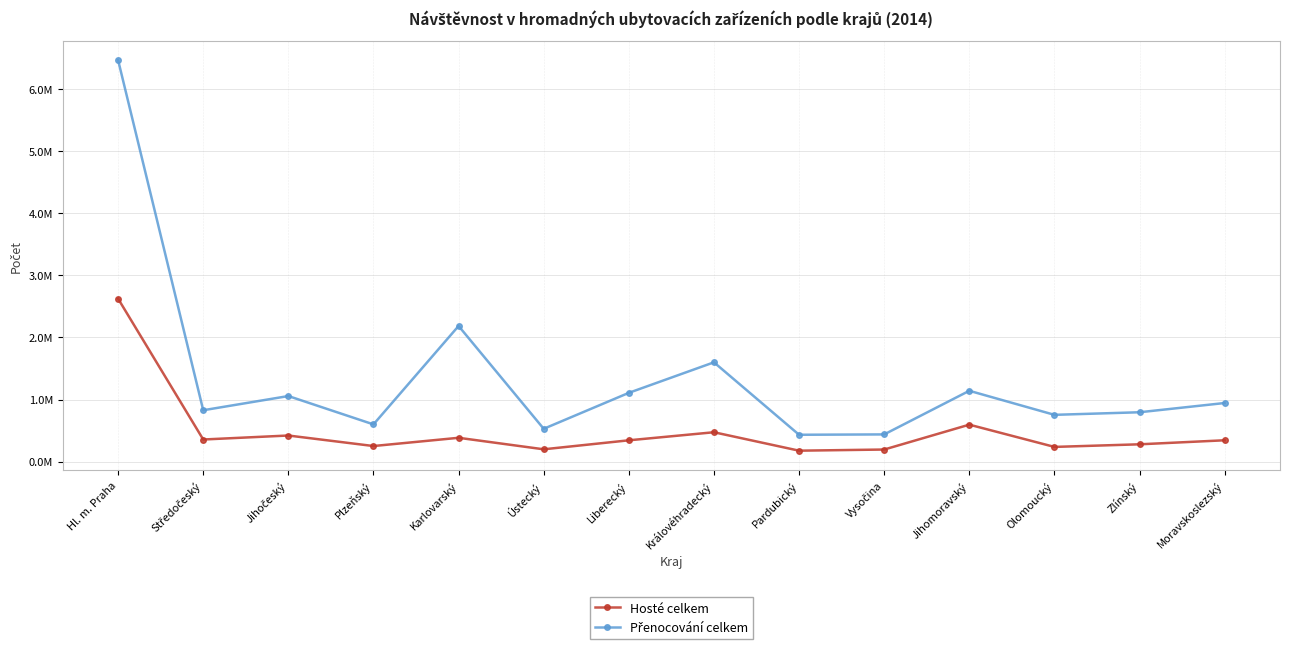

Which series has the largest total across all categories?

Přenocování celkem